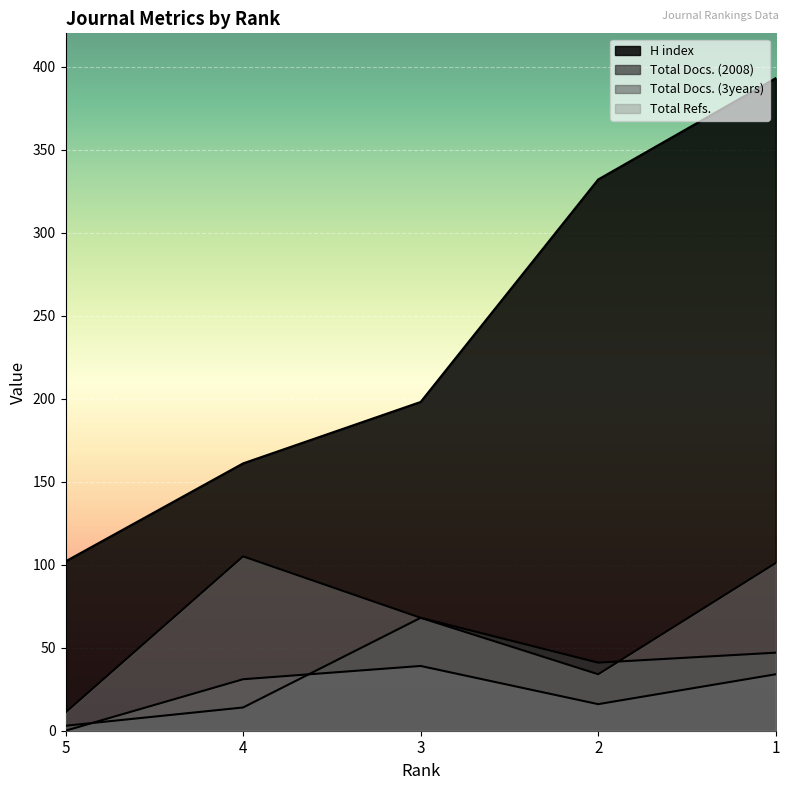

Between which two adjacent categories do Total Docs. (3years) and Total Docs. (2008) first intersect?

5 and 4